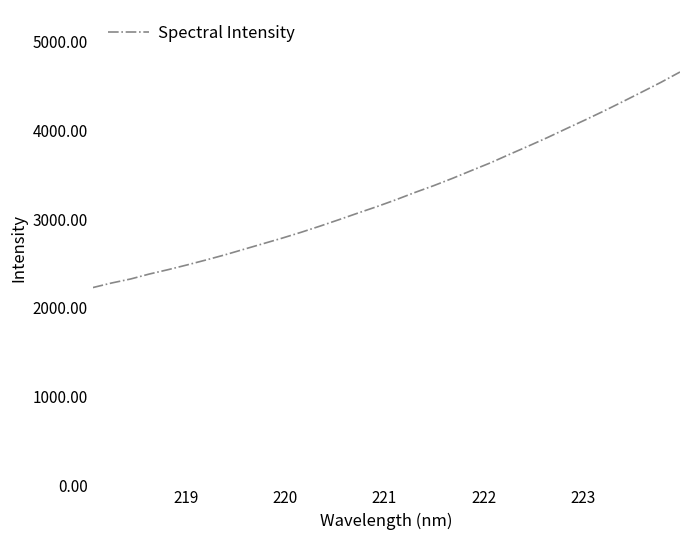

What is the minimum value shown in the chart?

2228.6